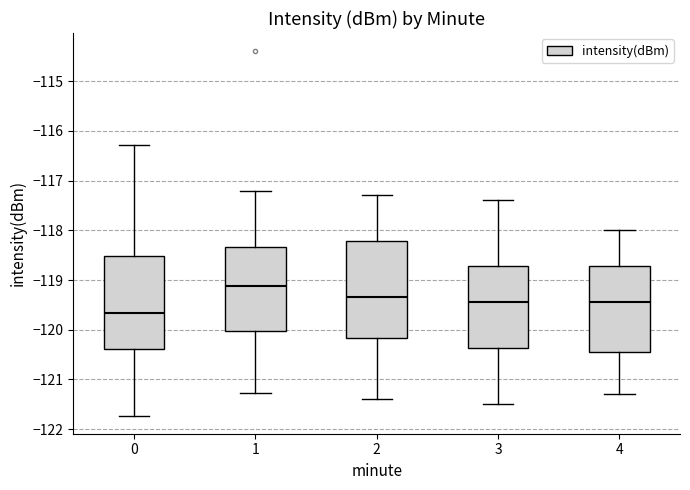

Where does the median line of the box at x = 4 sit on the y-axis? The values are not printed on the chart, so give them approximately, as read against the axis.

-119.4